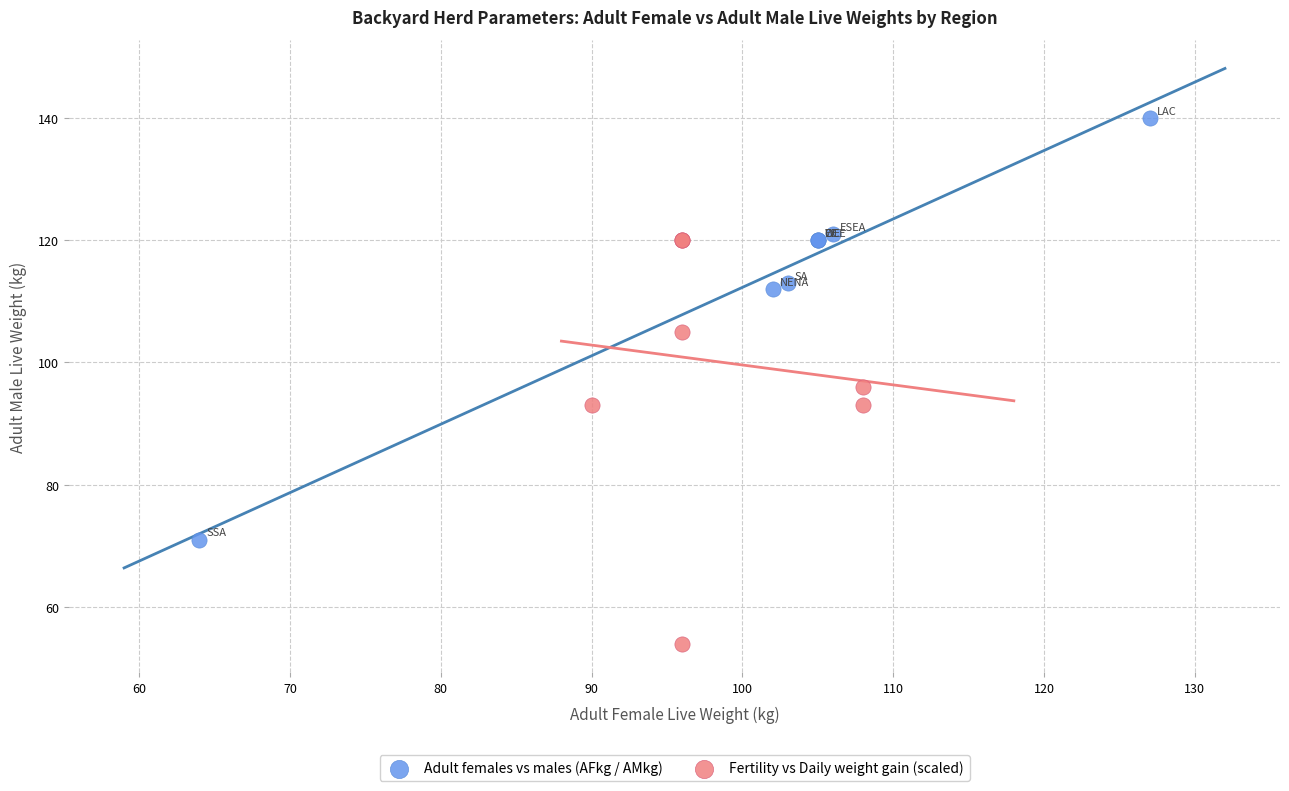

Which series contains the highest Y value?

Adult females vs males (AFkg / AMkg)